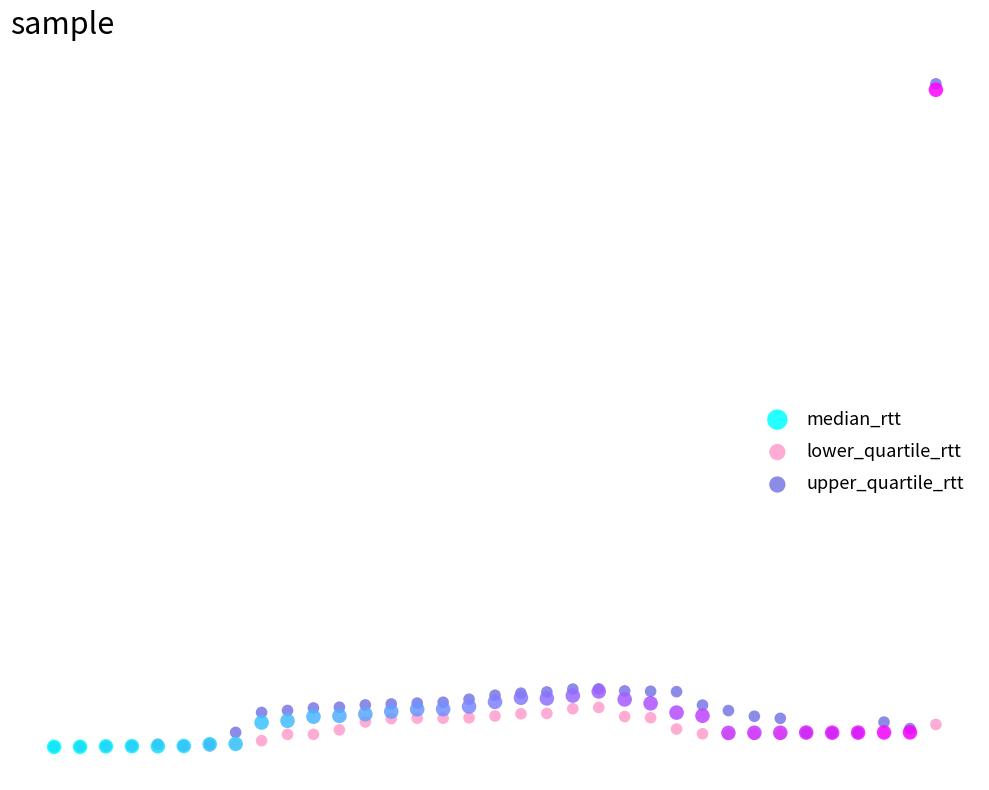

What are all the series names shown in the legend?

median_rtt, lower_quartile_rtt, upper_quartile_rtt